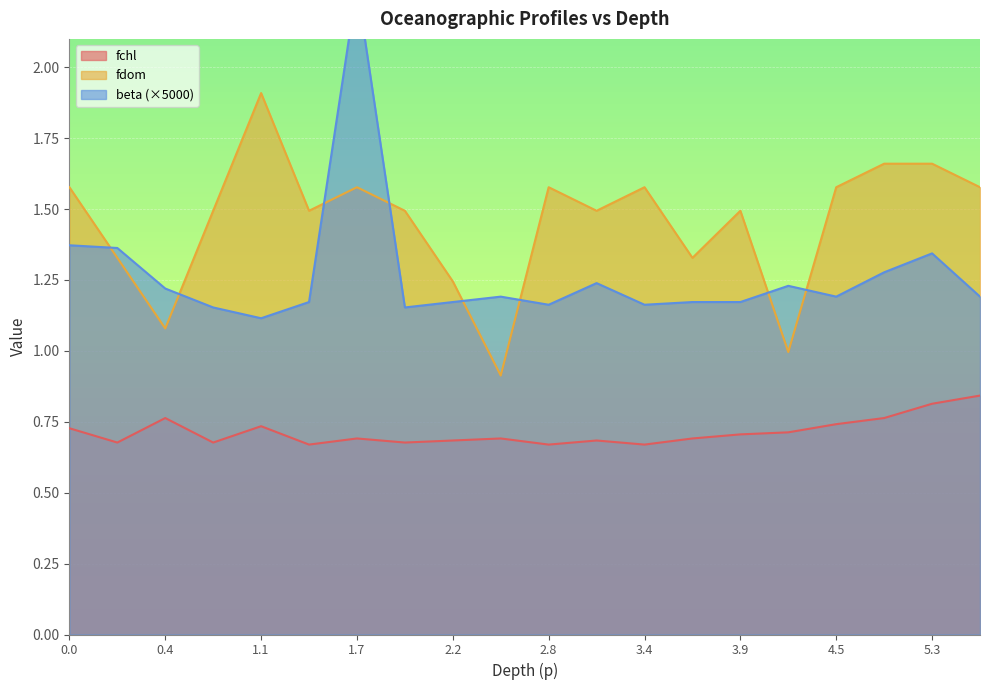

The fdom series shows 2.1 at 3.9. True or false?

False